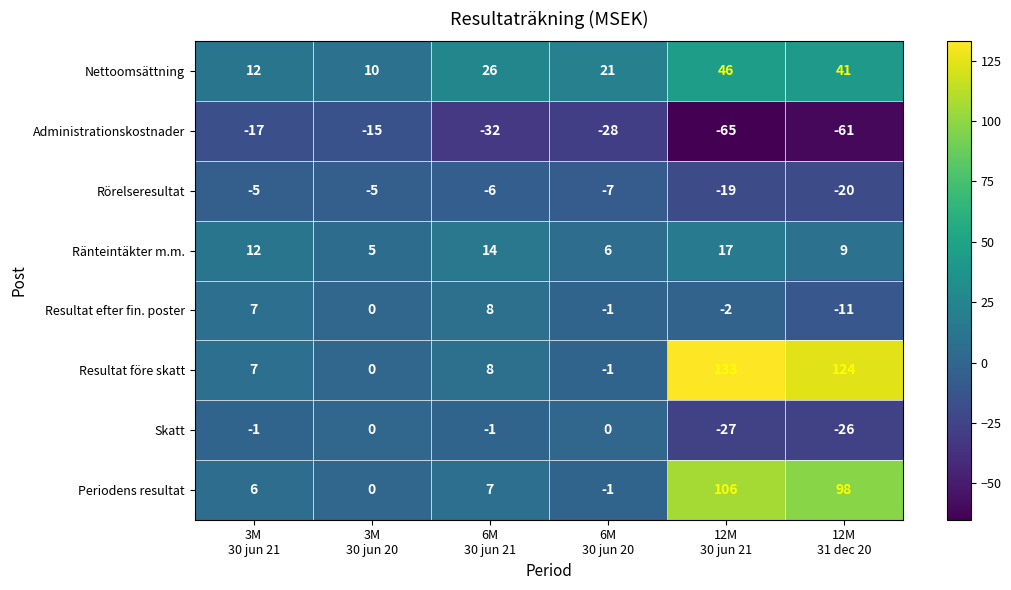

What is the difference between the maximum and second lowest values in the Nettoomsättning series?

34